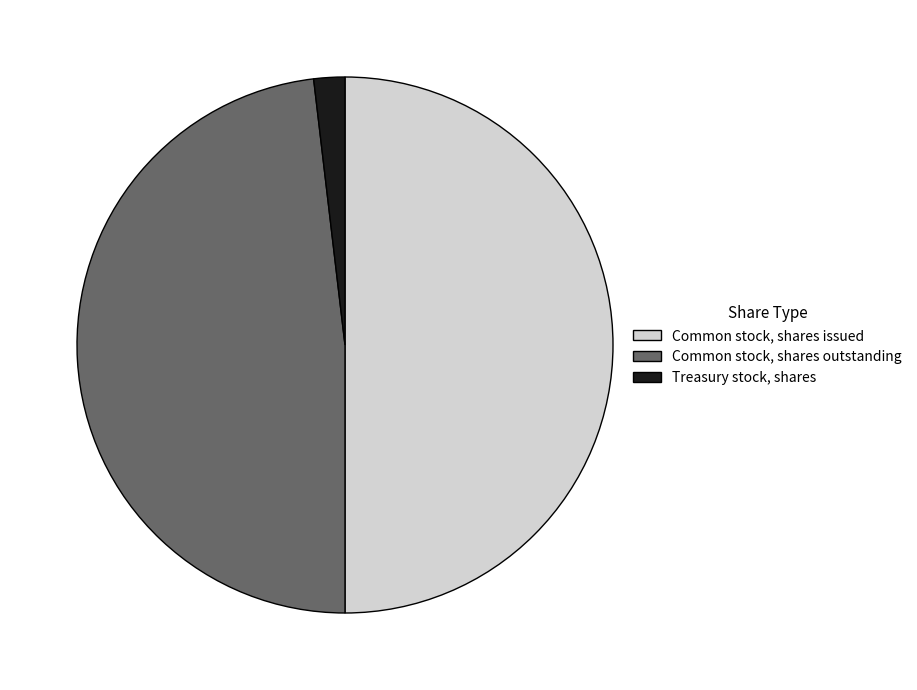

Rank the categories by value from lowest to highest.

Treasury stock, shares, Common stock, shares outstanding, Common stock, shares issued